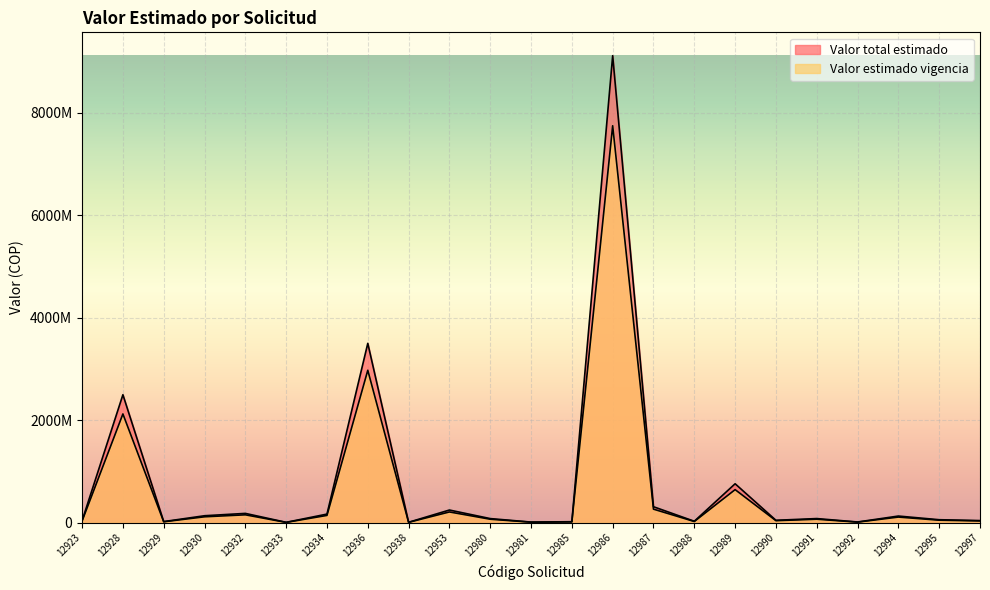

How many distinct data groups are displayed?

2